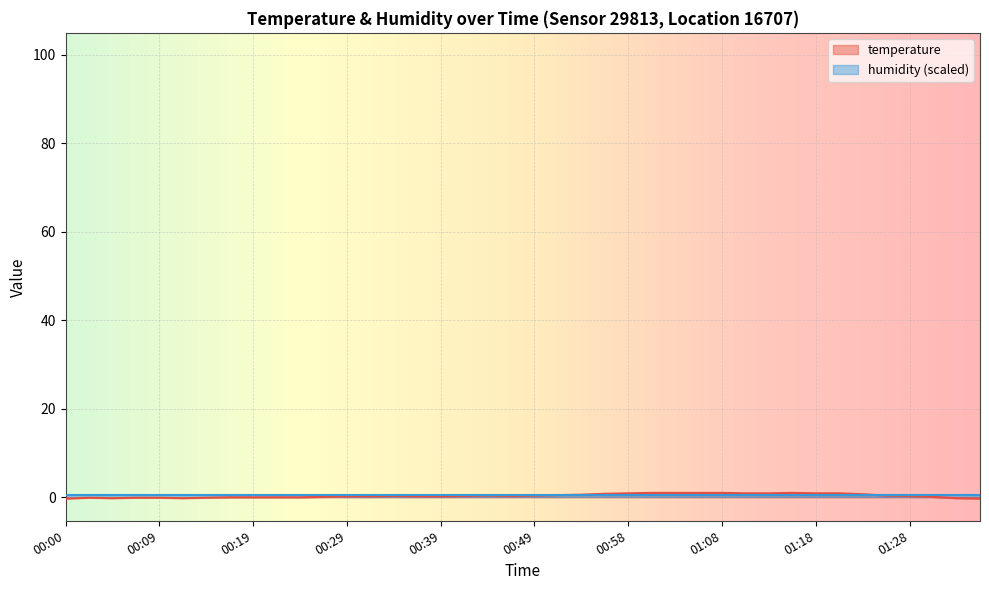

Where is the data nearest to the value 0?

00:17